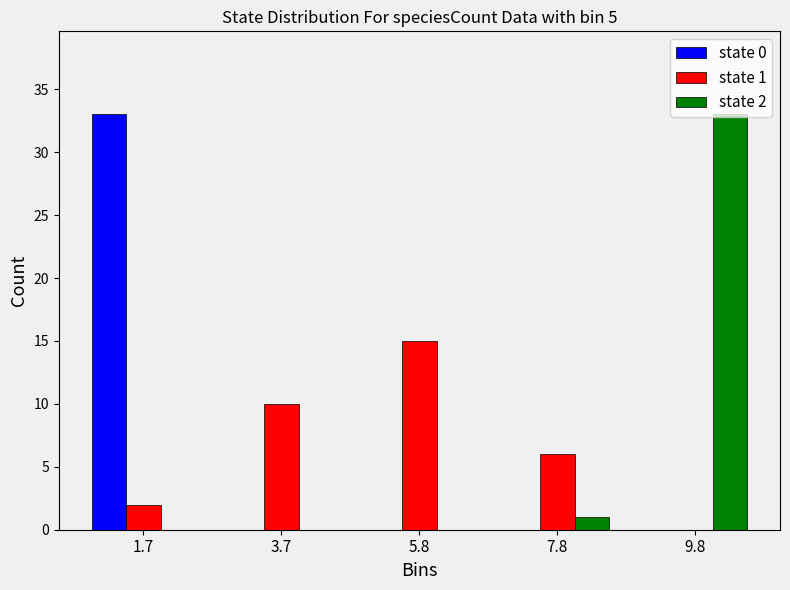

In the state 1 series, which range on the x-axis has the tallest bar?

4.5 to 7.0